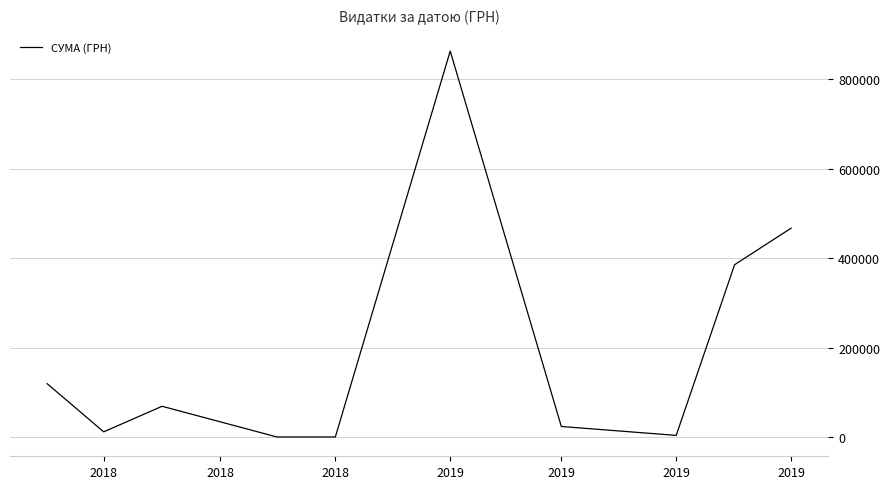

What is the greatest value displayed?

863553.0